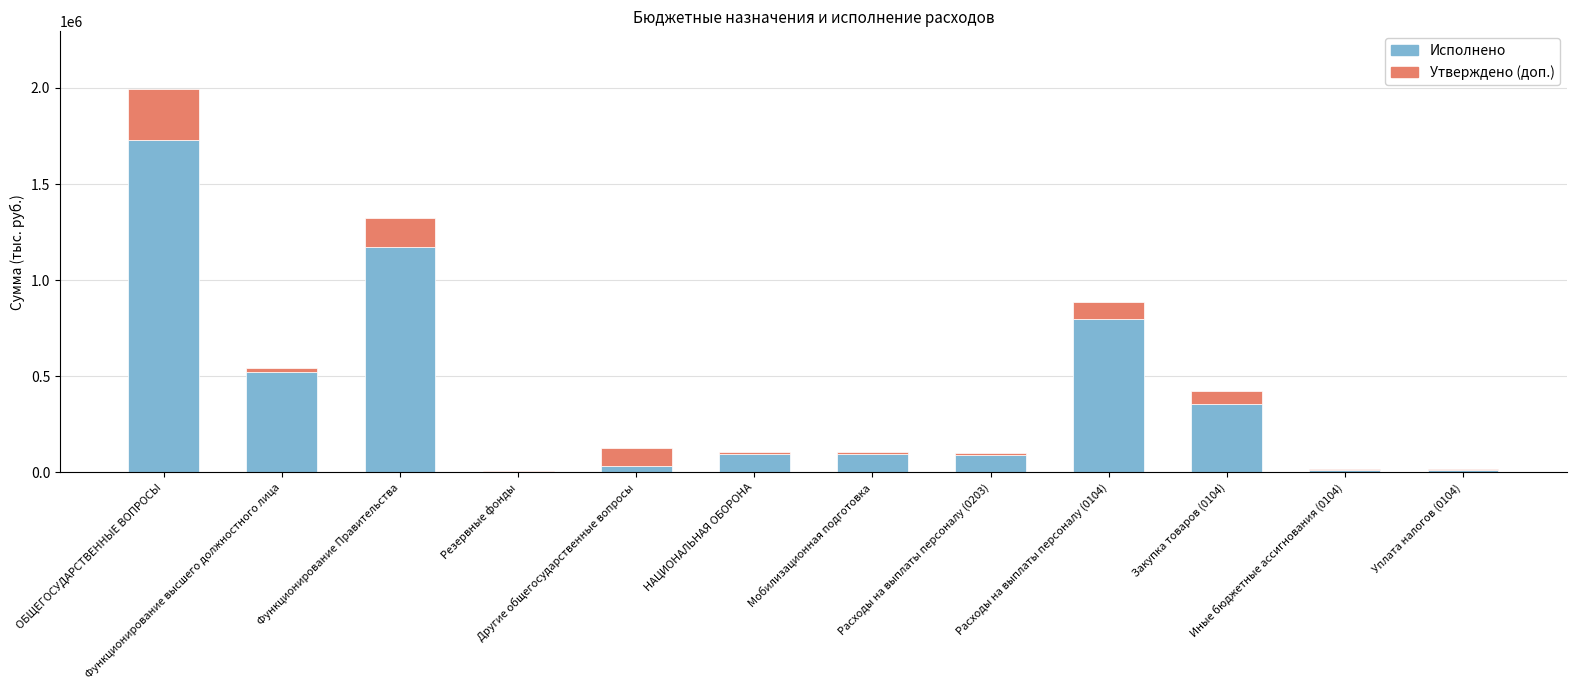

What is the highest value of the Исполнено series?

1727692.6